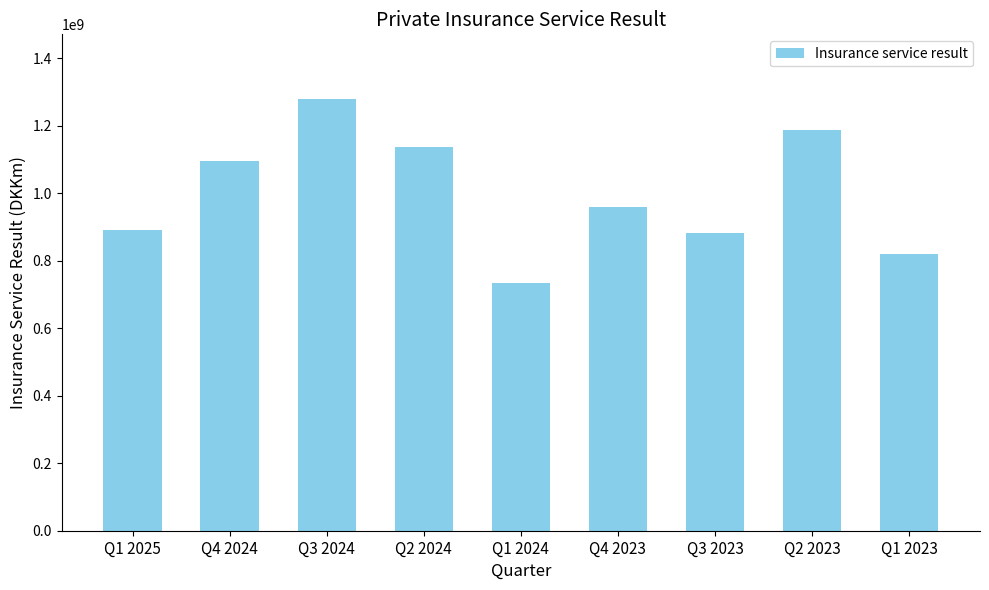

Which category has the highest value across all series?

Q3 2024